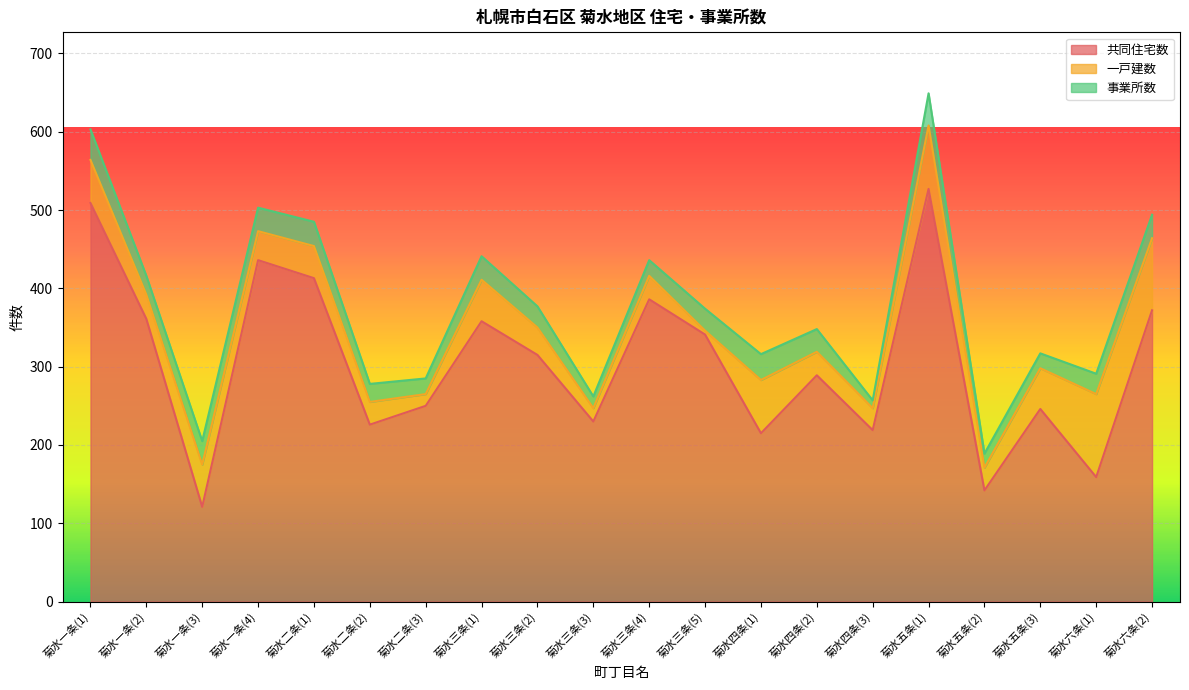

True or false: 事業所数 and 共同住宅数 cross at least once.

False